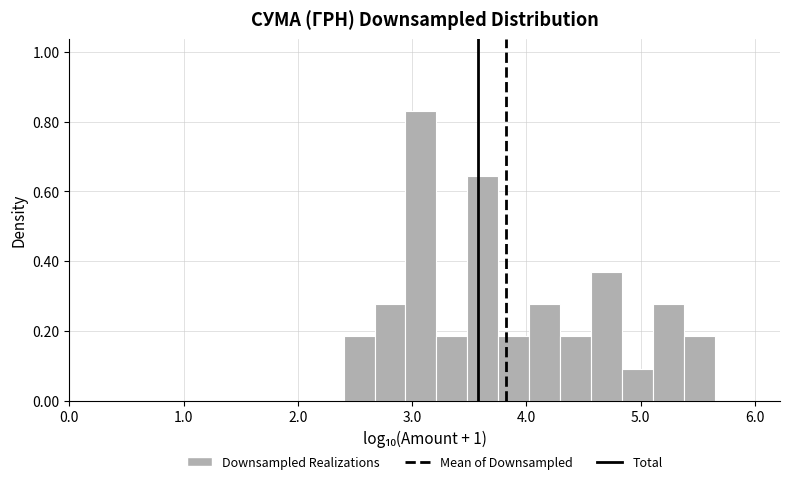

Read against the x-axis, roughly where is the centre of the tallest bar?

3.1